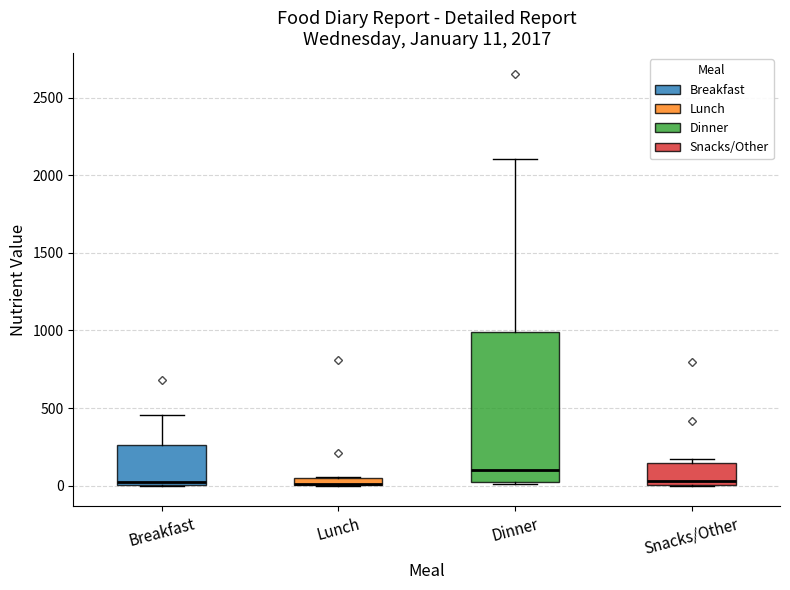

Comparing the boxes themselves (not the whiskers), which one is the tallest?

Dinner